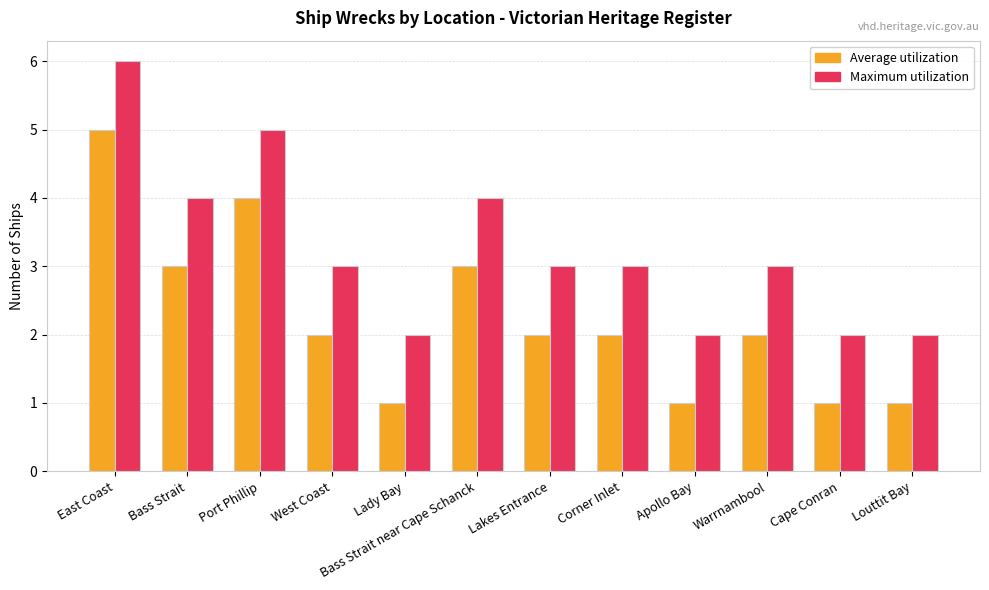

What is the spread (max minus min) of values at Louttit Bay?

1